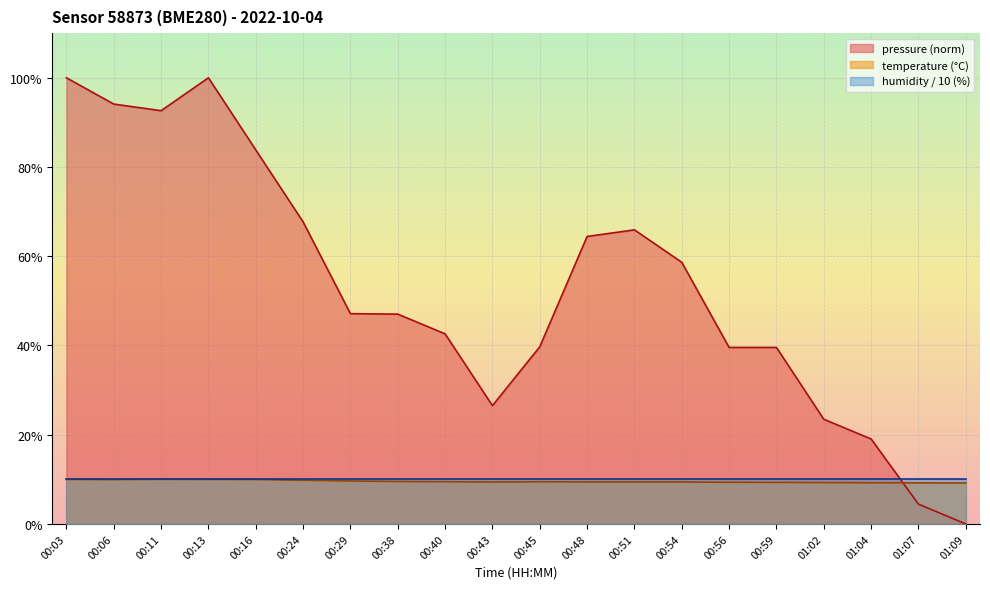

What is the value of the pressure_norm point at the 13th from the left?

65.9